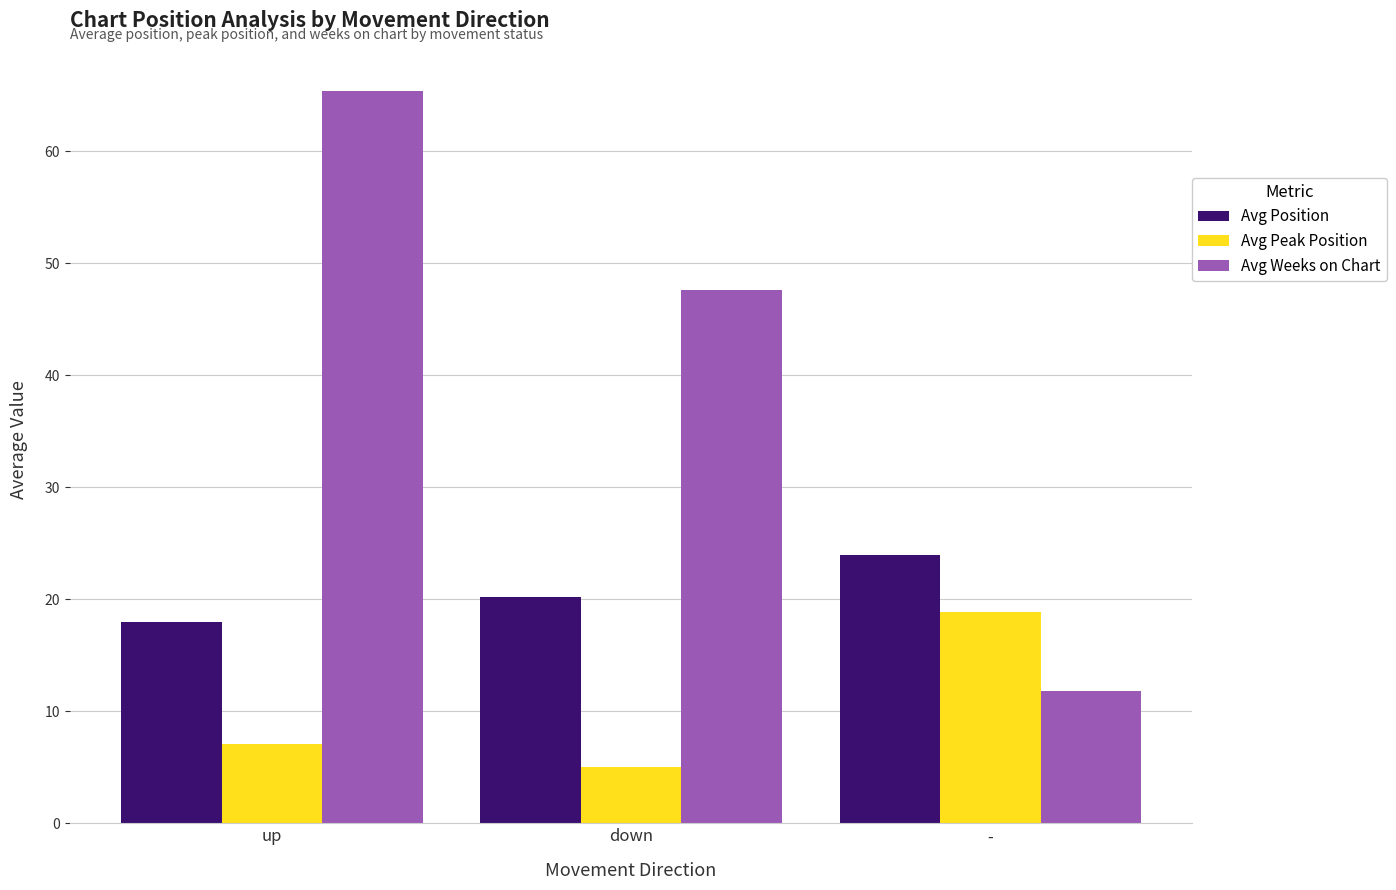

Are the bars horizontal?

No